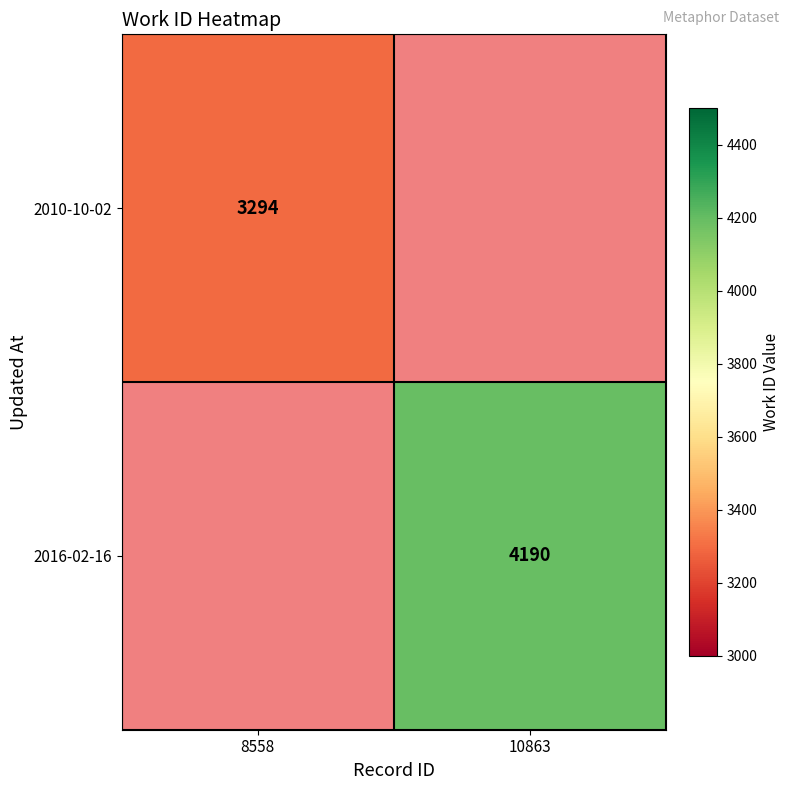

At how many categories does at least one series exceed 3874?

1